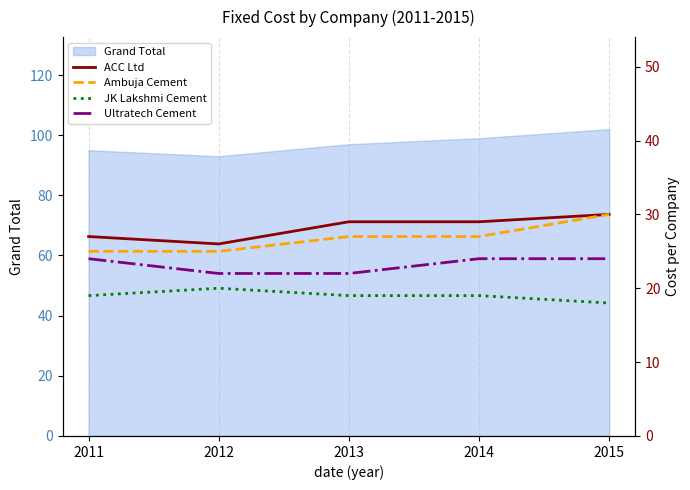

How many Ambuja Cement values are between 25 and 27?

4